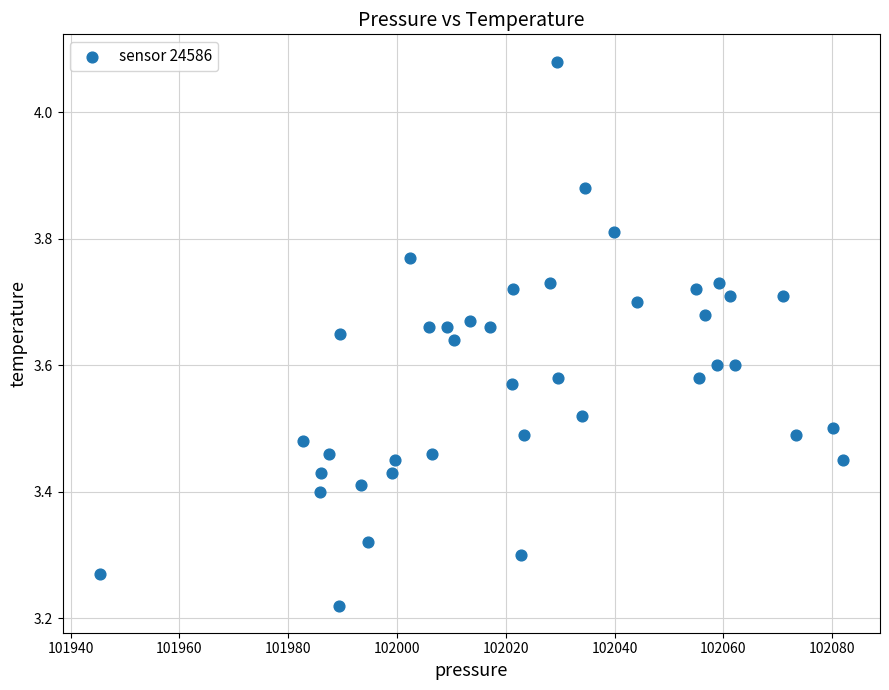

What is the range of Y values (max minus min)?

0.9